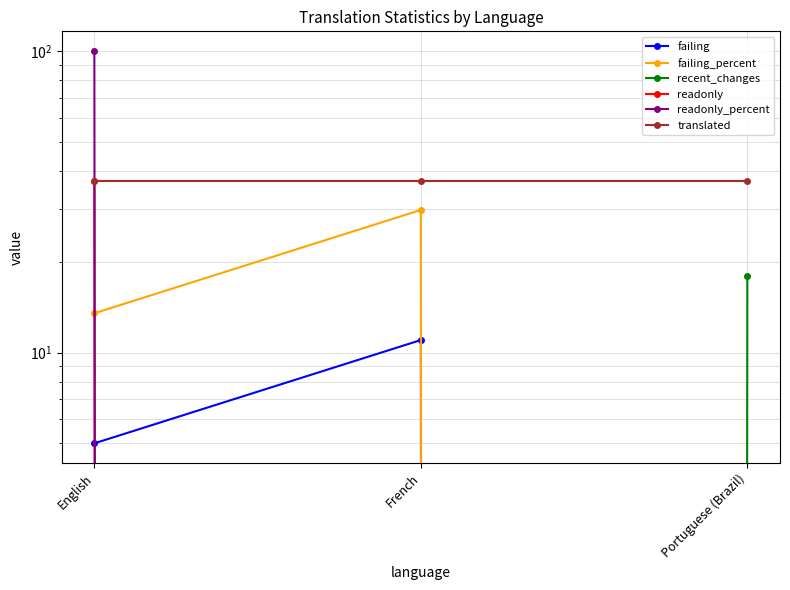

Is it true that readonly_percent equals 0.0 at French?

True